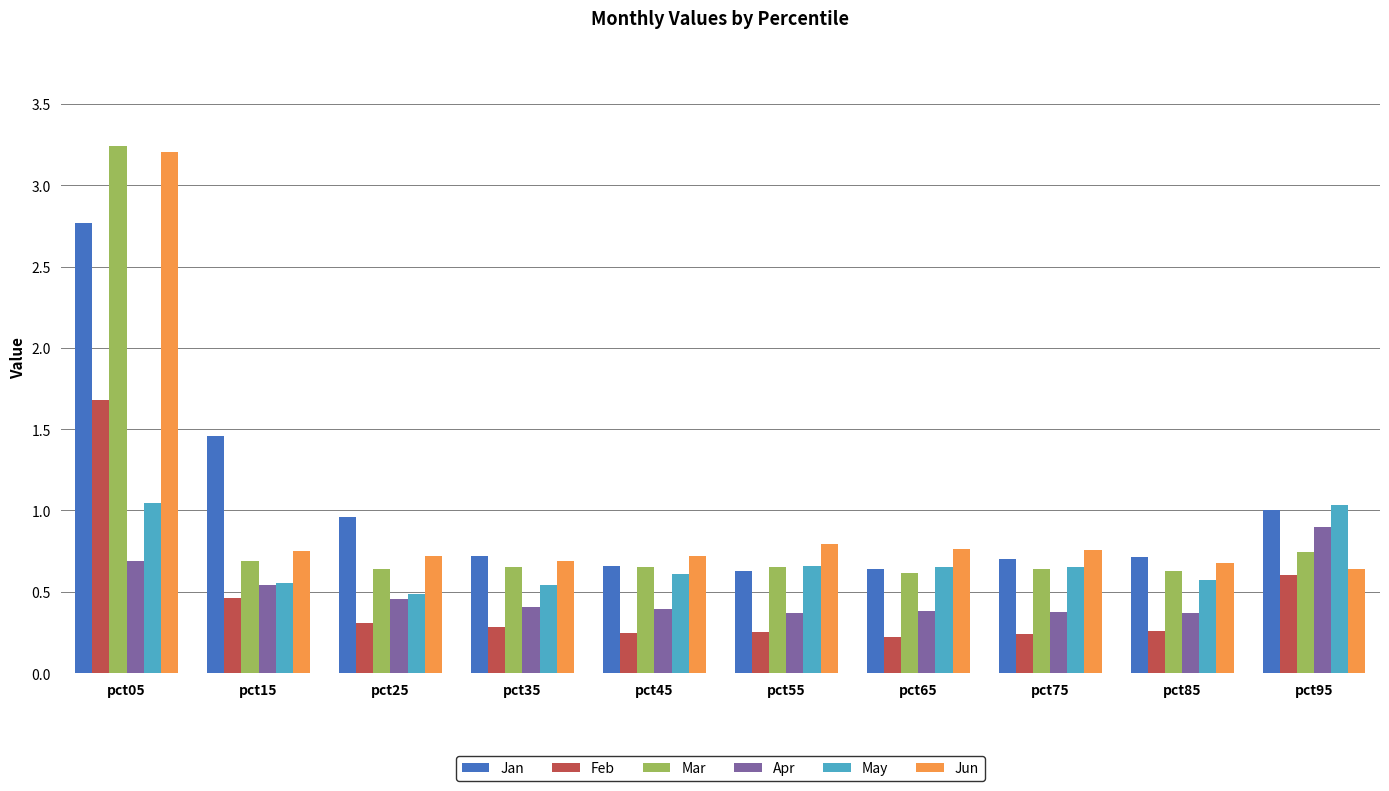

What is the average value of the Mar series?

0.9